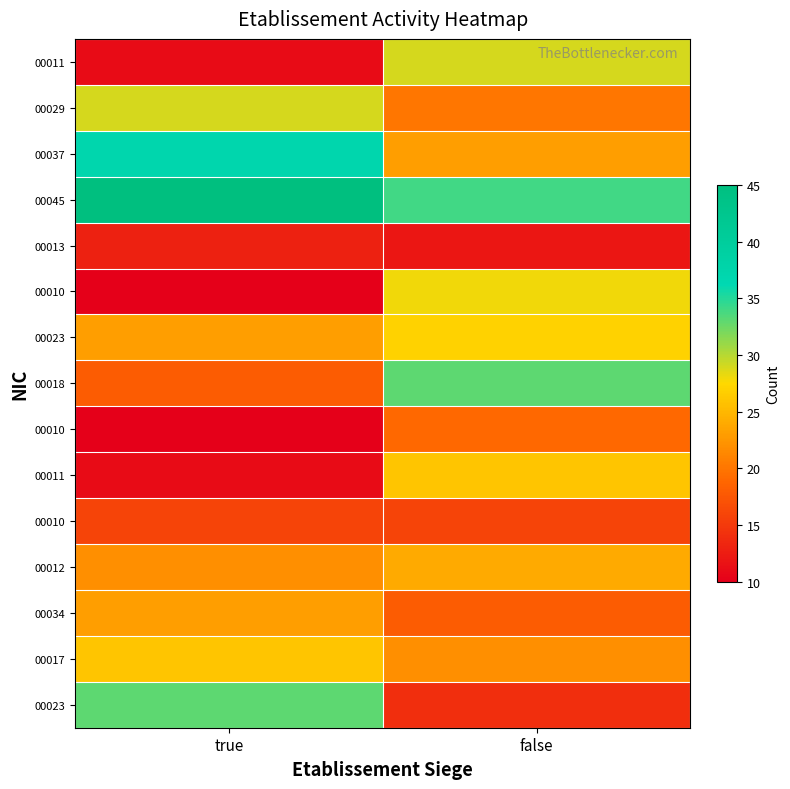

What is the smallest value displayed?

10